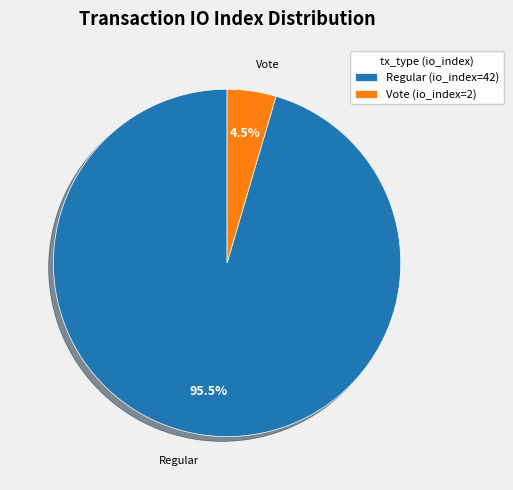

Rank the categories by value from highest to lowest.

Regular (io_index=42), Vote (io_index=2)